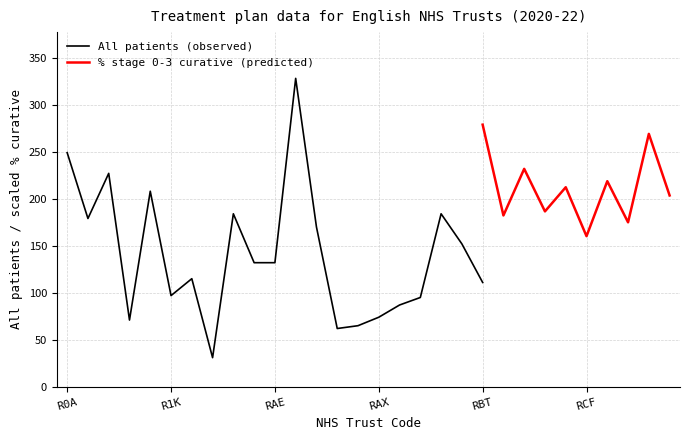

At how many categories does at least one series exceed 36?

29